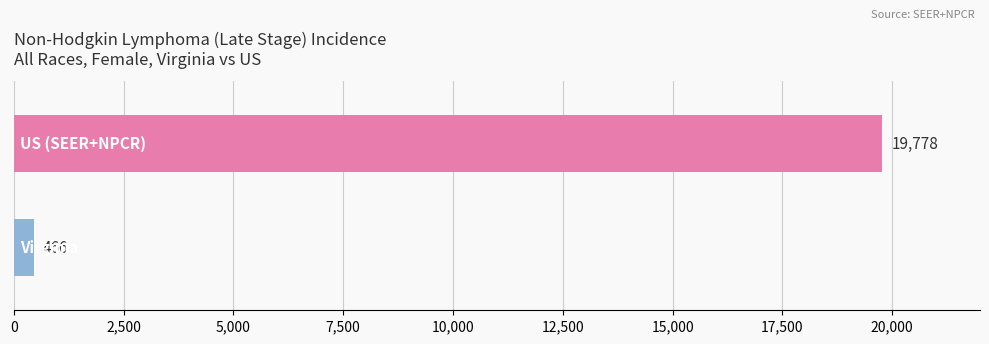

Reading top to bottom, what are all the values shown in this chart?

19778	466